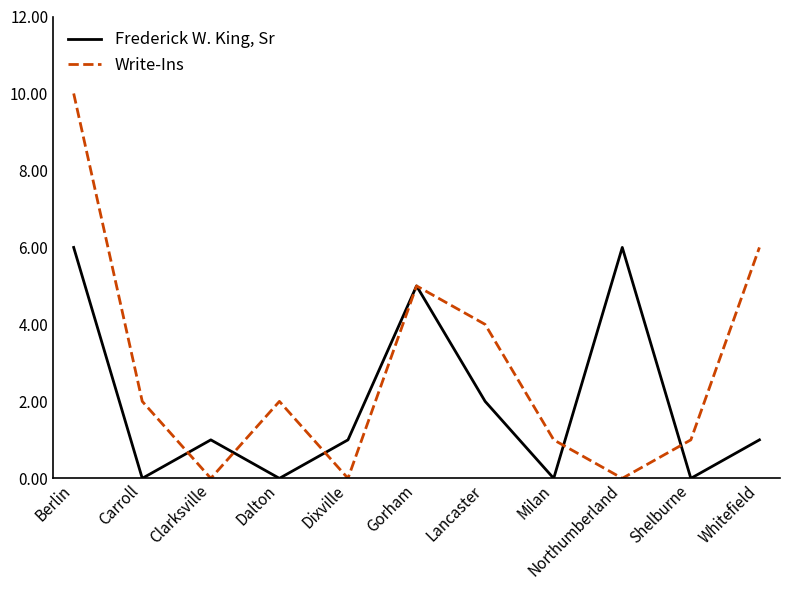

Which series ends up on top after the final intersection of Write-Ins and Frederick W. King, Sr?

Write-Ins